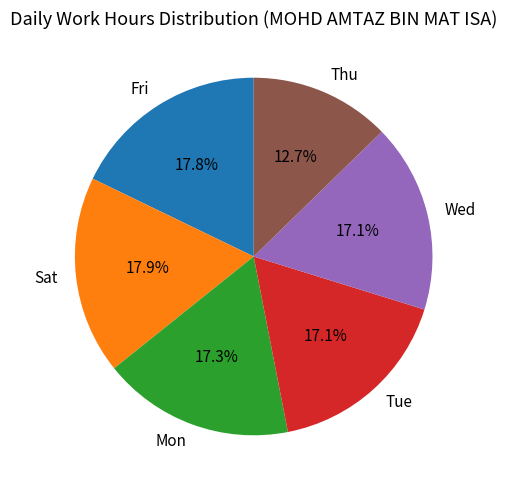

Does Thu account for over 50% of the chart?

No